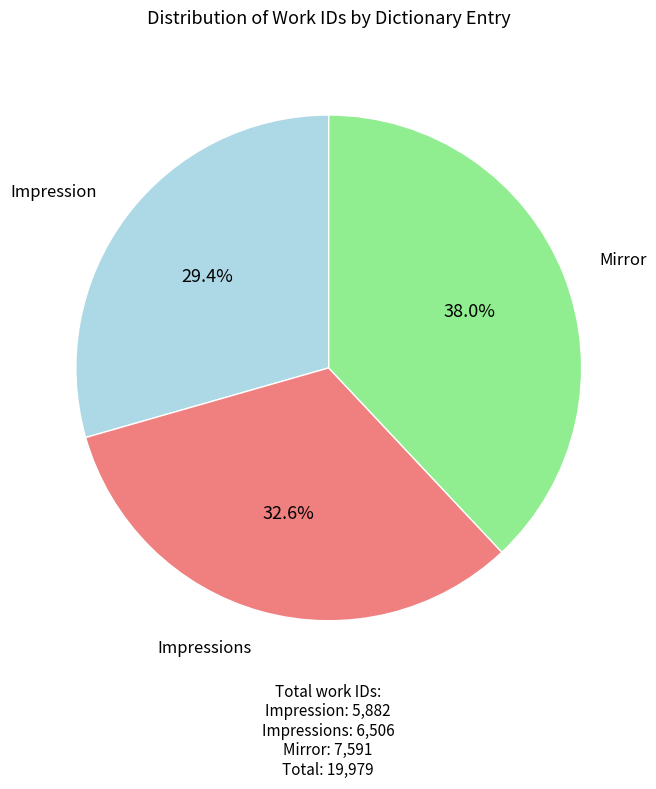

Does any single category account for the majority?

No